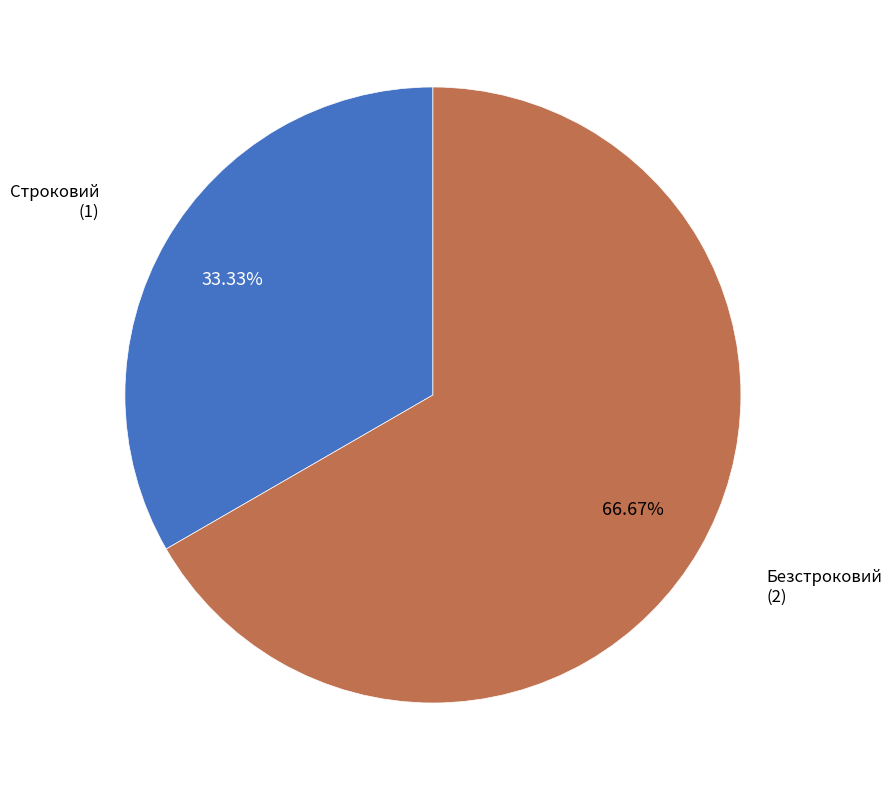

Between Безстроковий and Строковий, which is larger?

Безстроковий